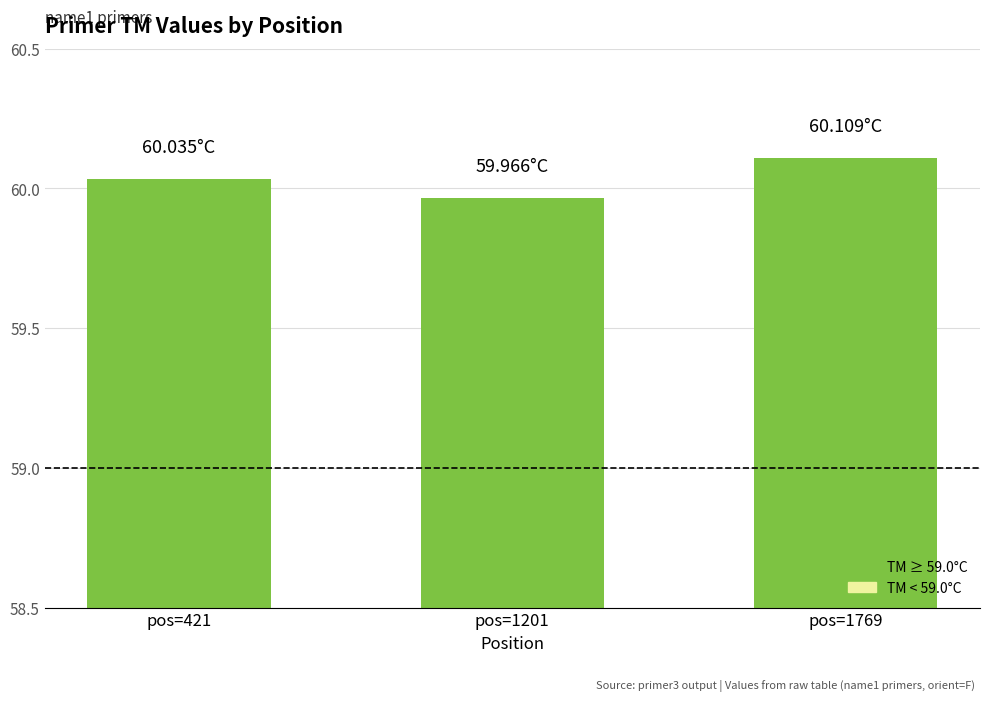

What is the sum of the values at pos=1769 and pos=1201?

120.1